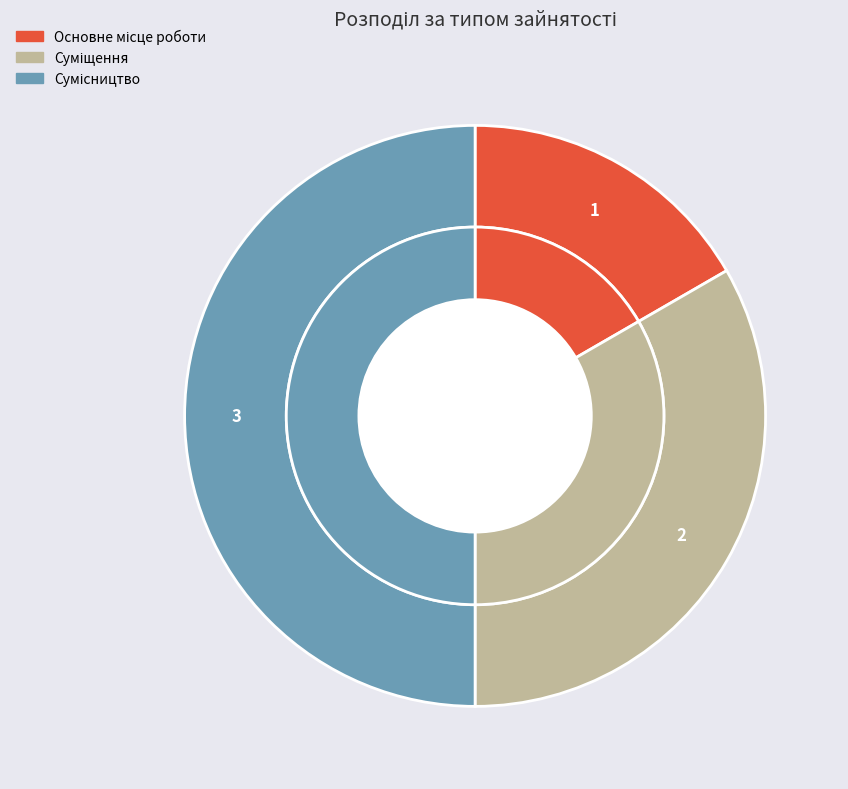

Does Основне місце роботи represent more than half of the total?

No